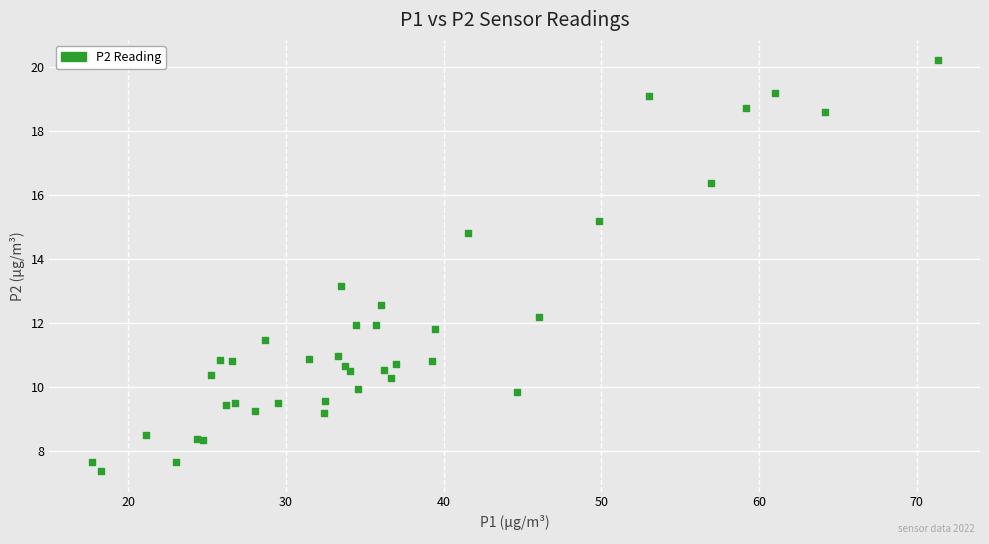

What Y value in the scatter plot is closest to 13?

13.2